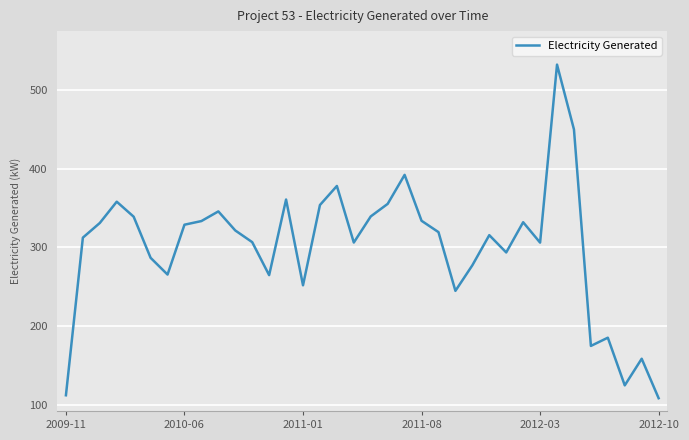

What is the sum of all values?

10793.2